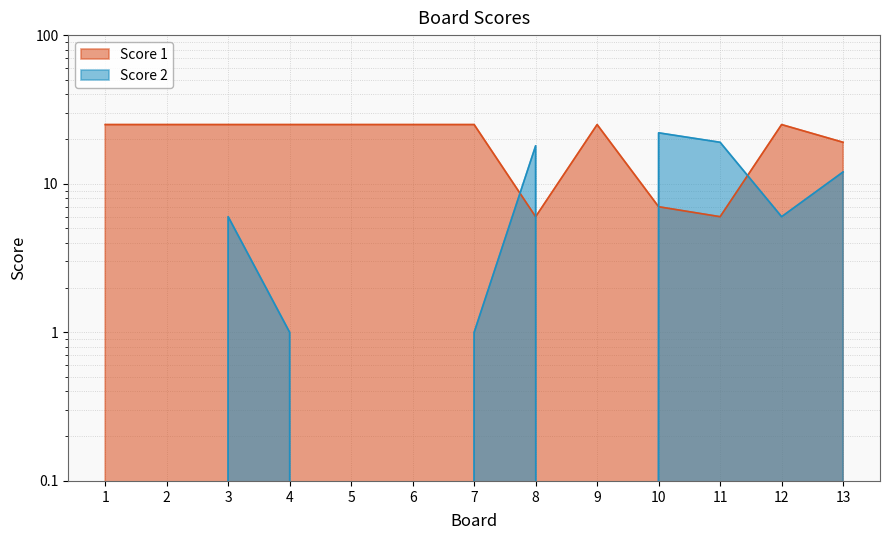

What is the highest value of the Score 1 series?

25